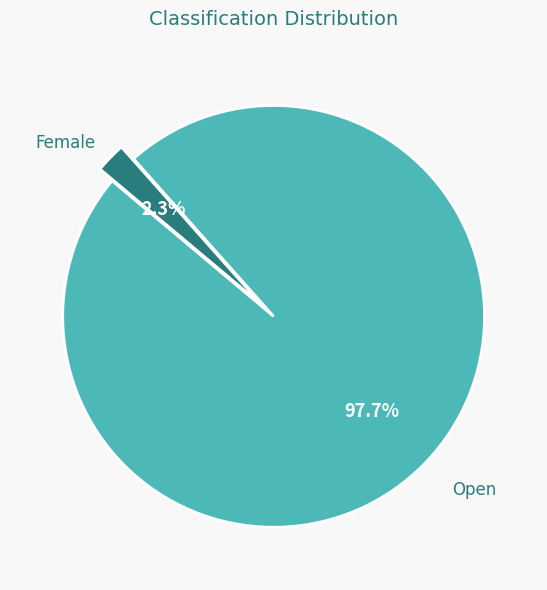

Which has a higher value, Female or Open?

Open